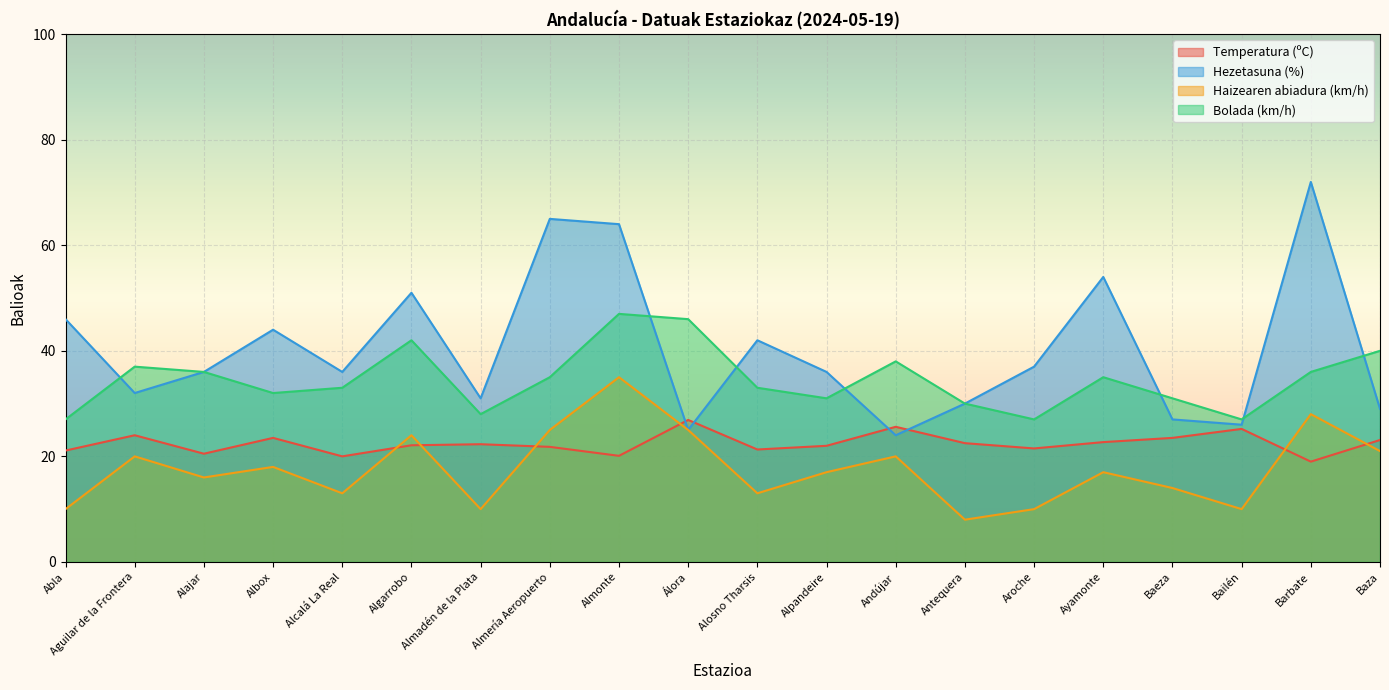

What is the sum of all Haizearen abiadura (km/h) values?

354.0